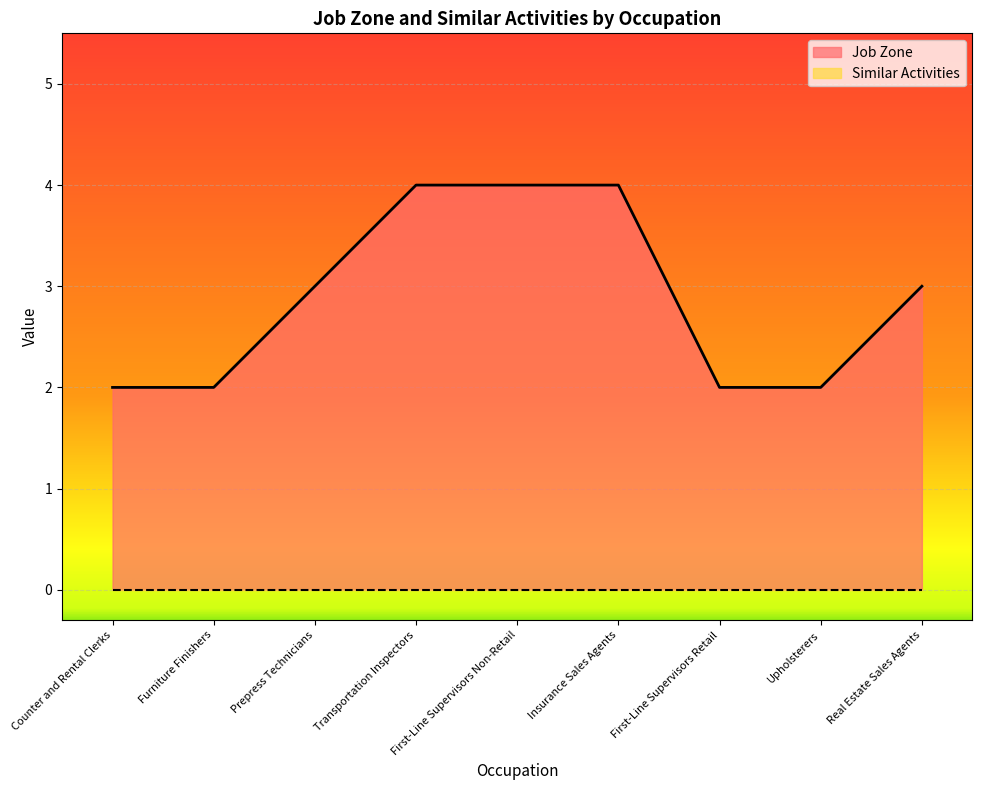

Is it true that the value at Prepress Technicians is 5?

False